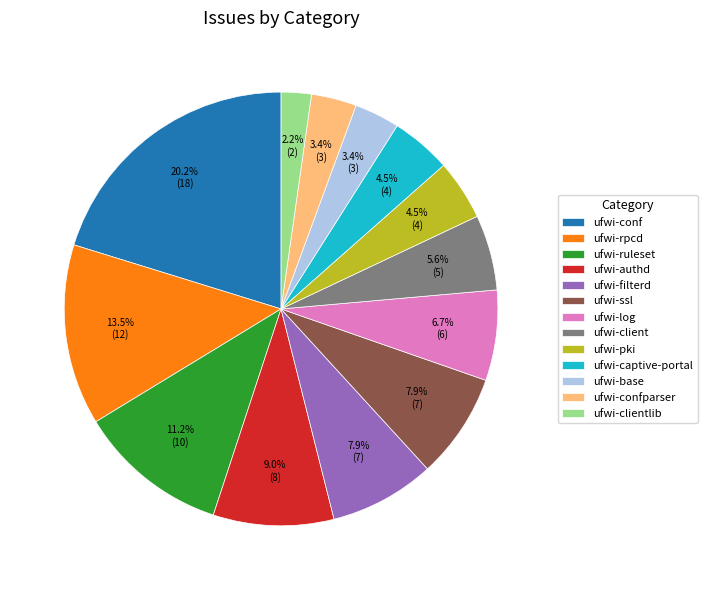

Which has a higher value, ufwi-confparser or ufwi-pki?

ufwi-pki